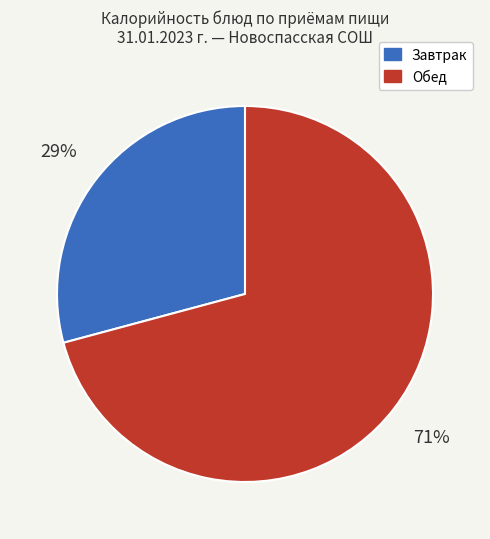

To the nearest percent, what portion does Обед represent?

71%